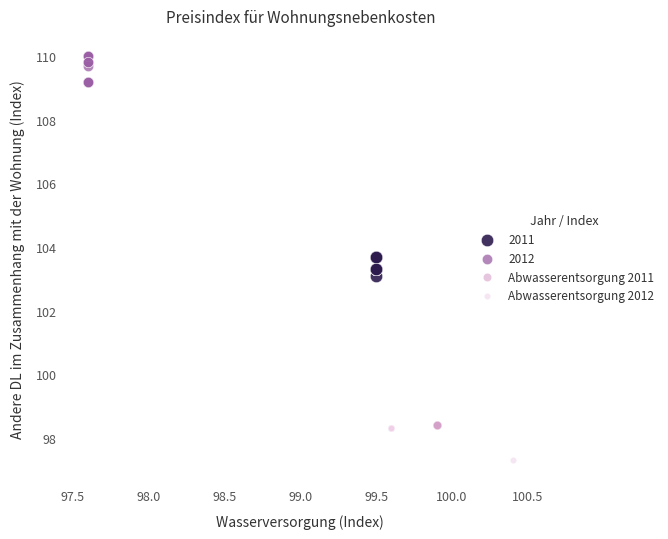

Which series reaches the maximum Y coordinate?

2012